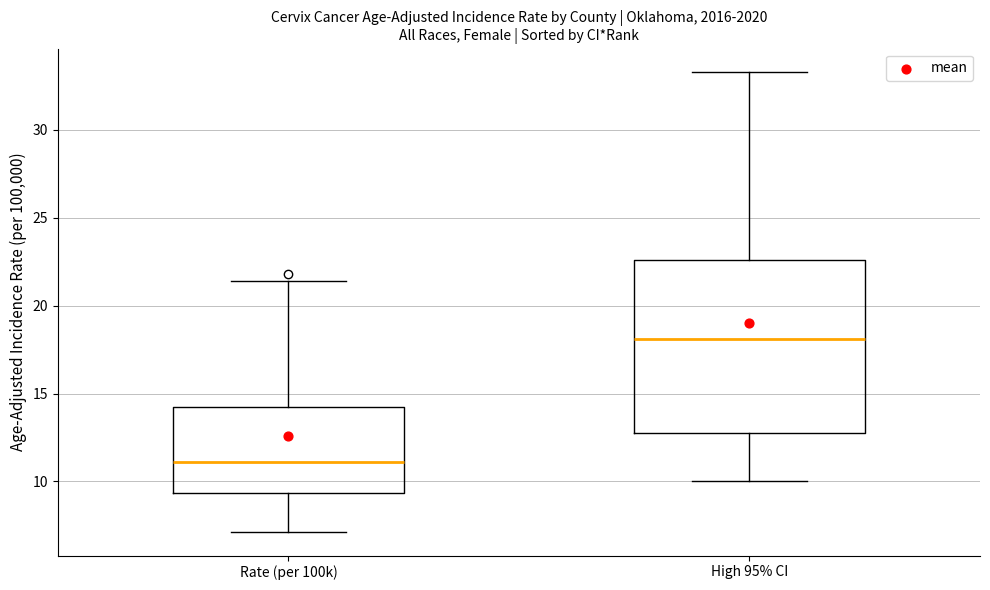

Reading left to right, transcribe this box plot: for each box, give where its median line is, the range the box spans, and where its two whiskers end, as read against the y-axis. The values are not printed on the chart, so give them approximately, as read against the axis.

Rate (per 100k): median 11.0, box 9.5 to 14.5, whiskers 7.0 to 21.5
High 95% CI: median 18.0, box 13.0 to 22.5, whiskers 10.0 to 33.5